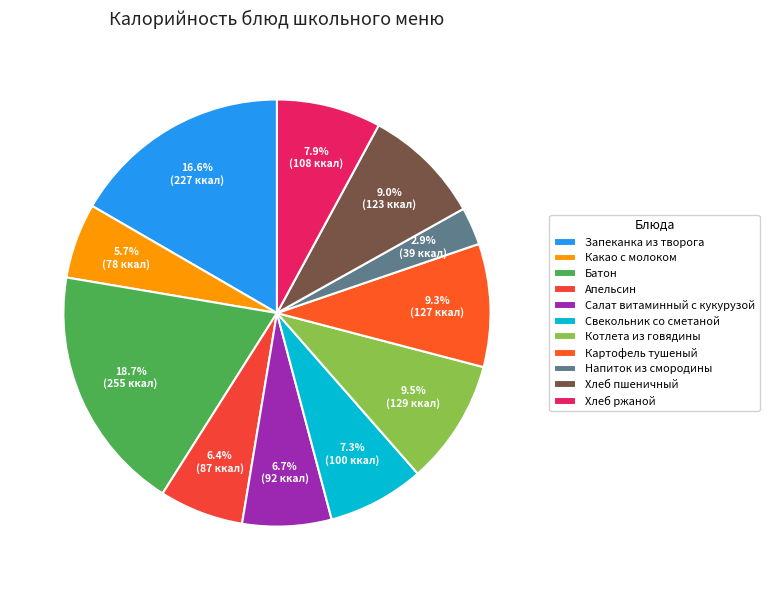

What is the smallest slice in the pie chart?

Напиток из смородины